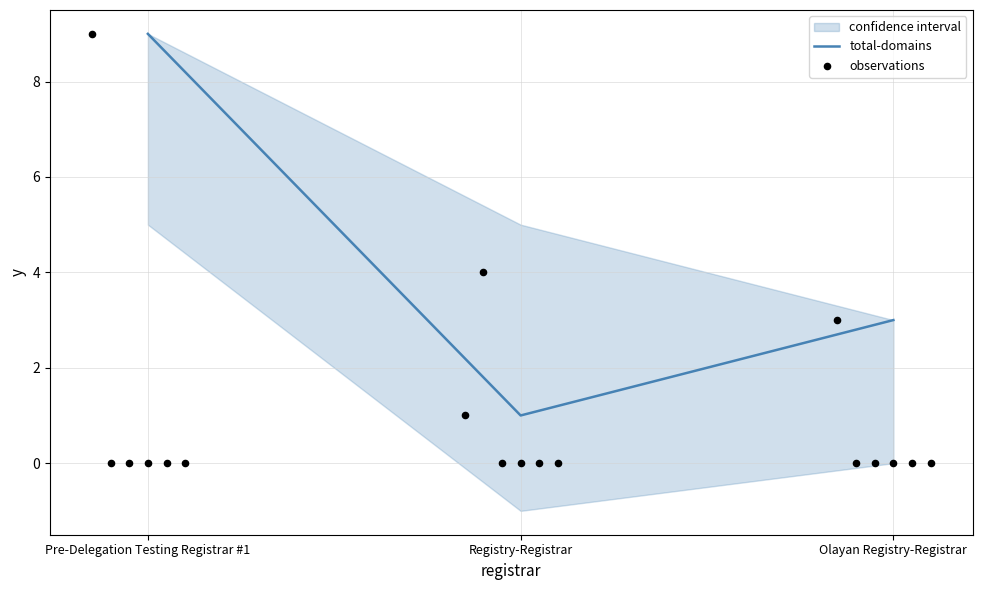

At which category is the sum across all series the highest?

Pre-Delegation Testing Registrar #1